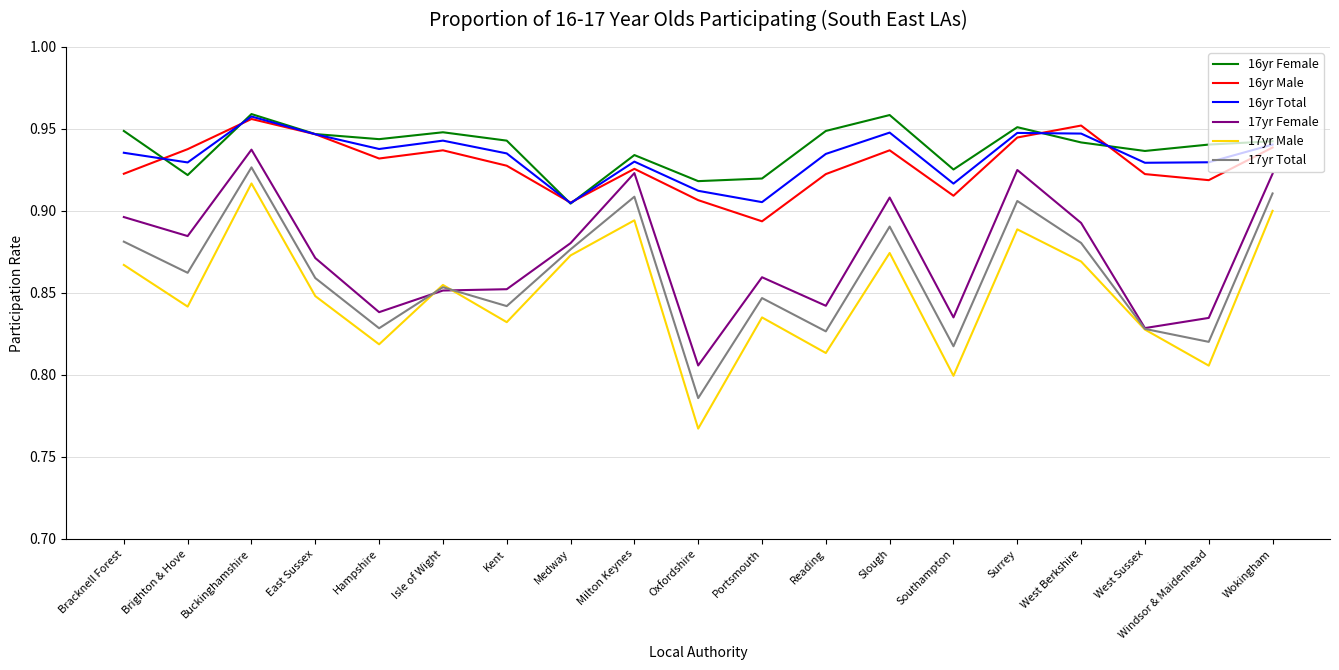

At which label does 17yr Female reach its peak?

Buckinghamshire